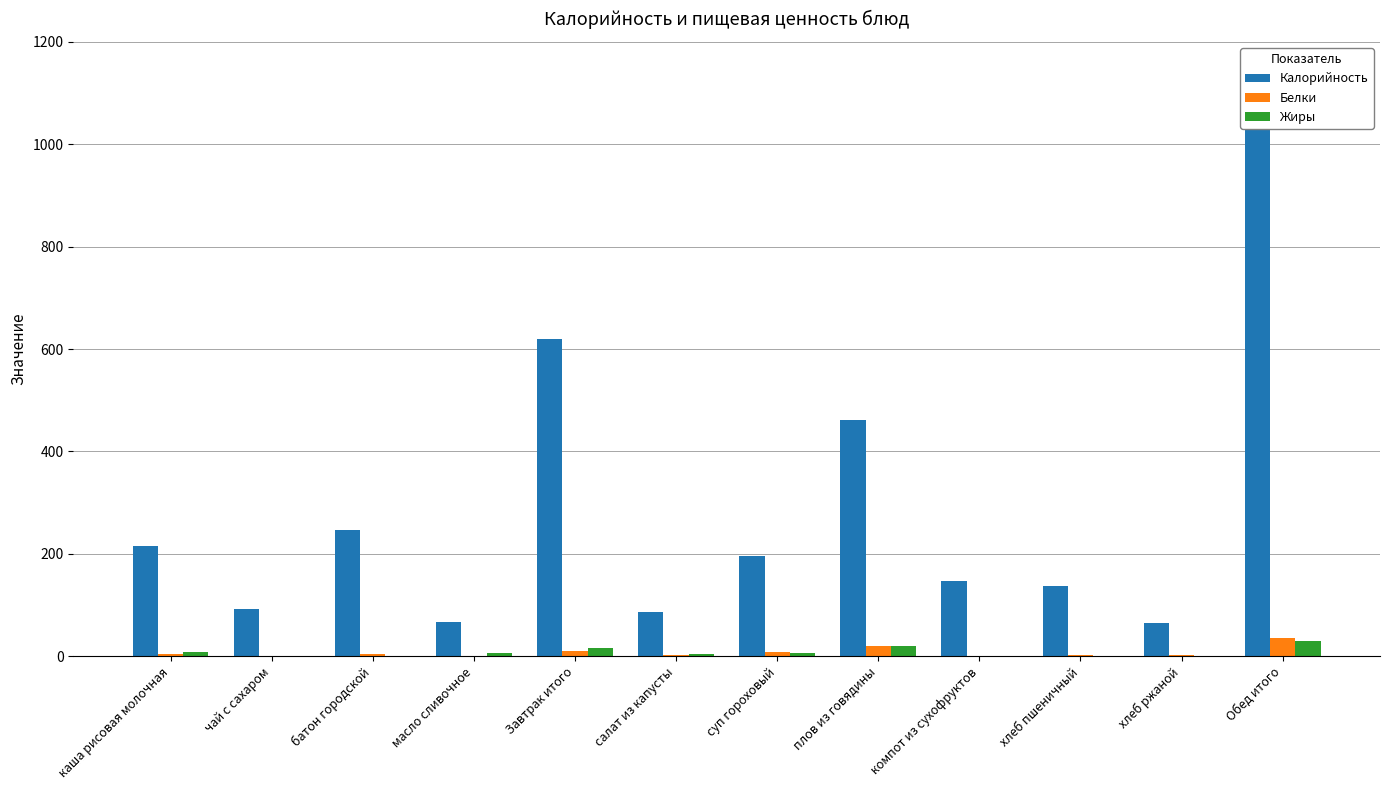

What is the label of the 12th bar from the right?

каша рисовая молочная